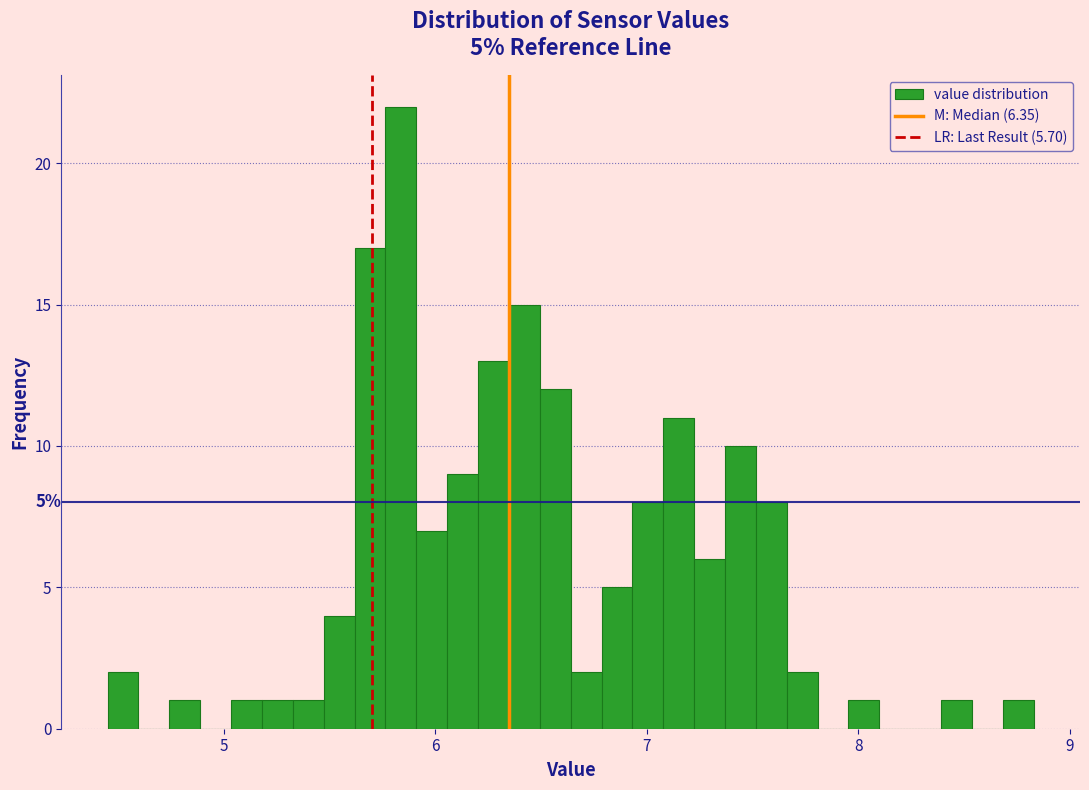

Read against the x-axis, roughly where is the centre of the tallest bar?

5.8